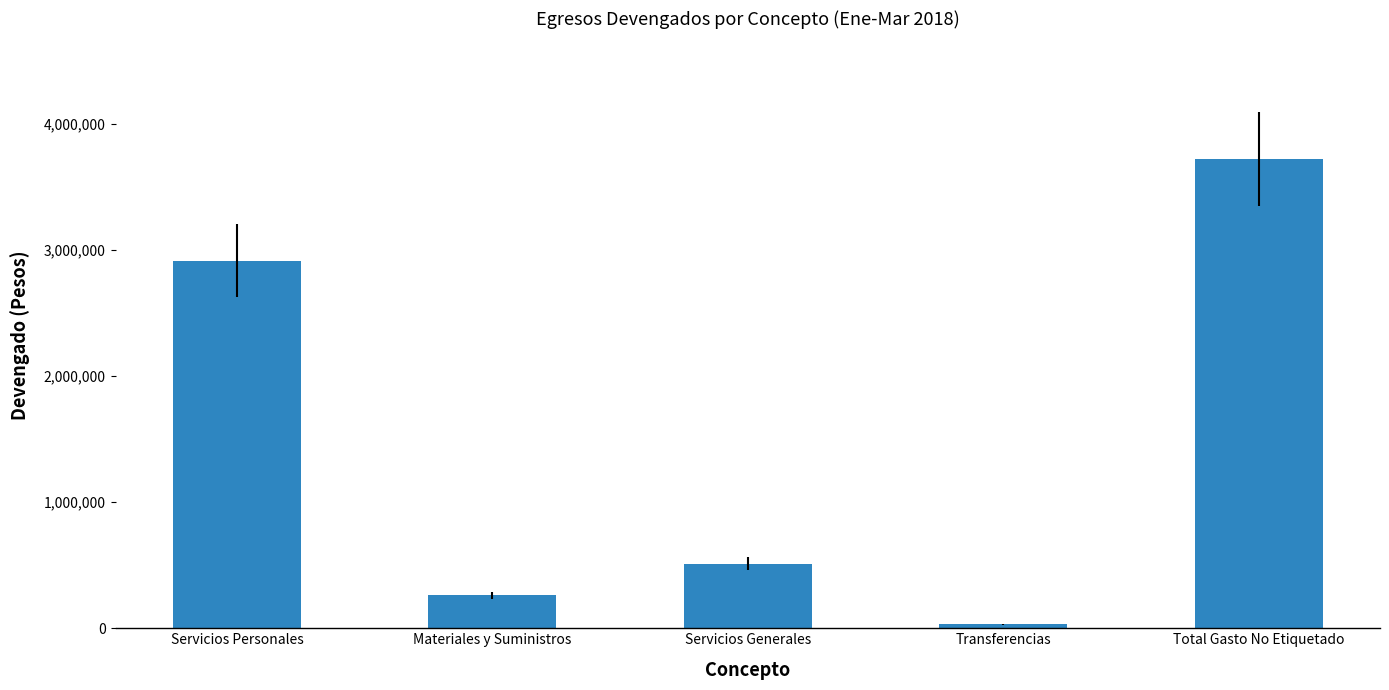

Reading left to right, extract all data points from this chart.

Servicios Personales=2916336.4	Materiales y Suministros=260769.7	Servicios Generales=511893.2	Transferencias=32587.8	Total Gasto No Etiquetado=3724937.1